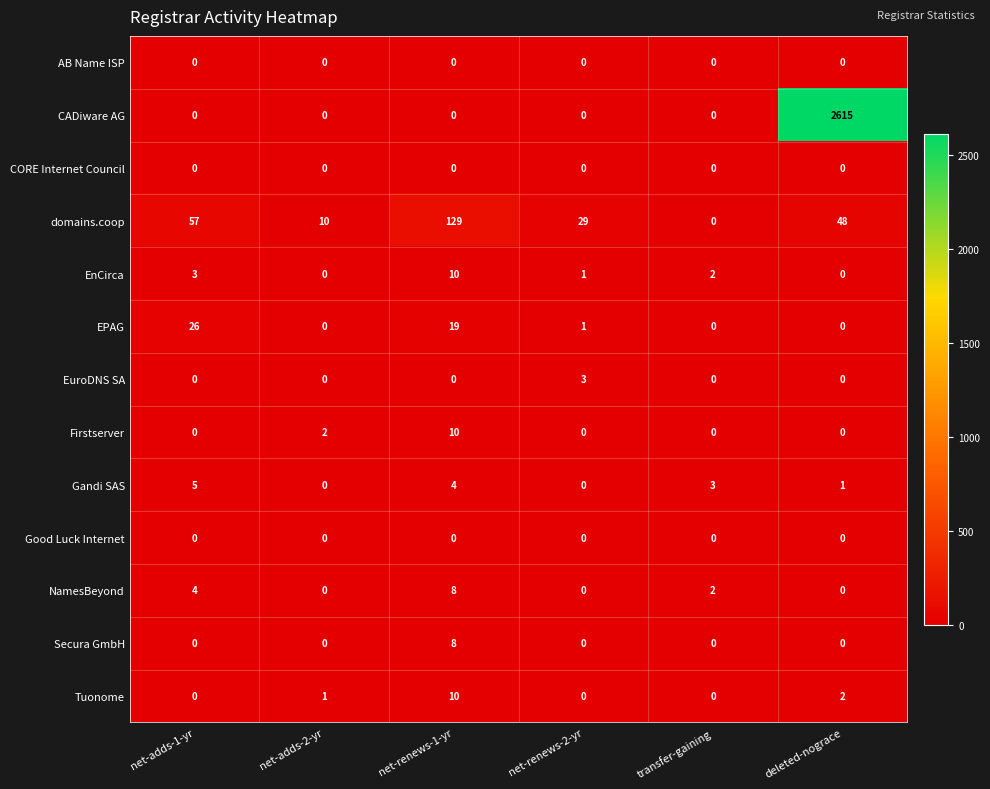

How many series are shown in this chart?

13